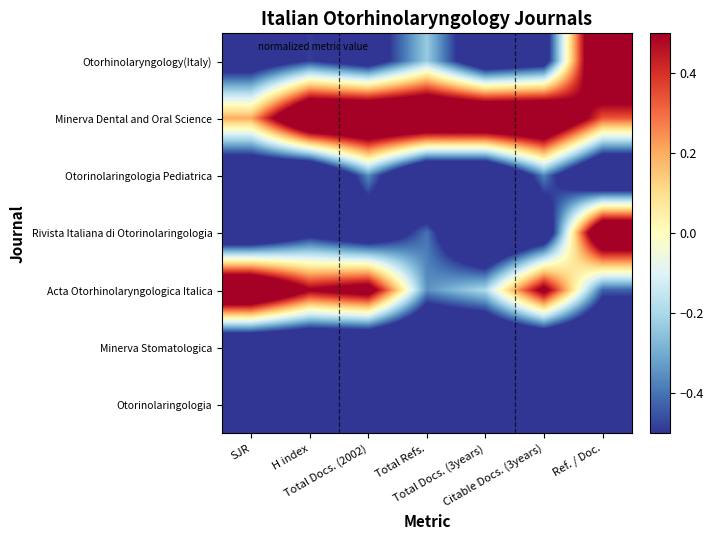

Which has a higher value, H index or Citable Docs. (3years)?

H index